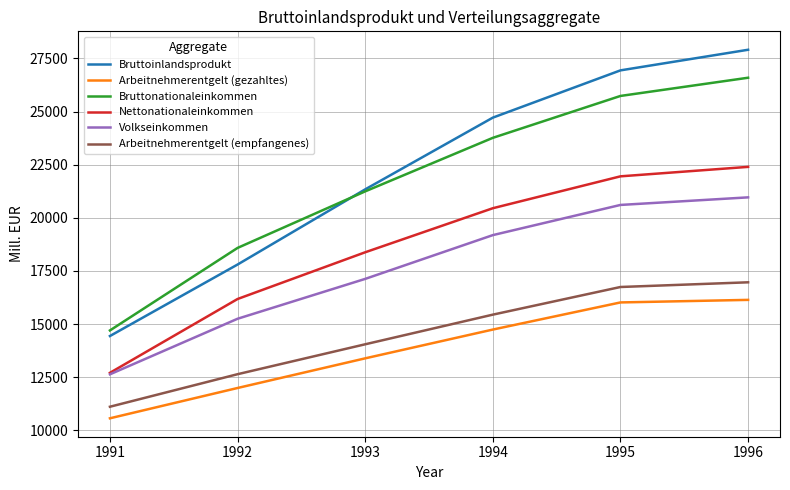

What is the spread (max minus min) of values at 1991?

4134.5